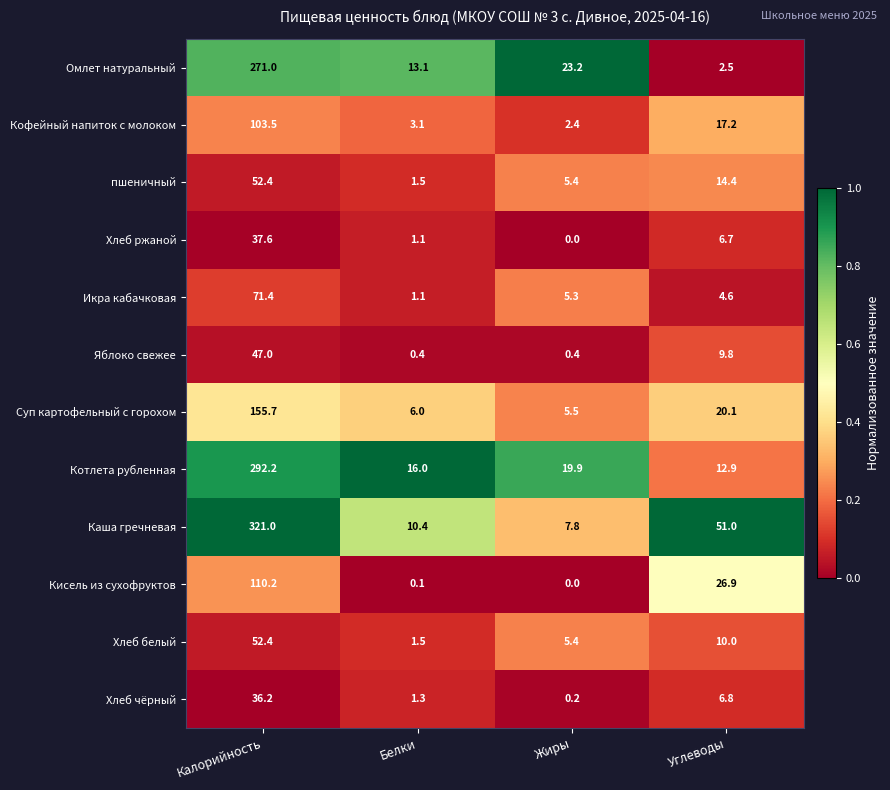

Between Калорийность and Жиры, which series saw the biggest shift?

Каша гречневая